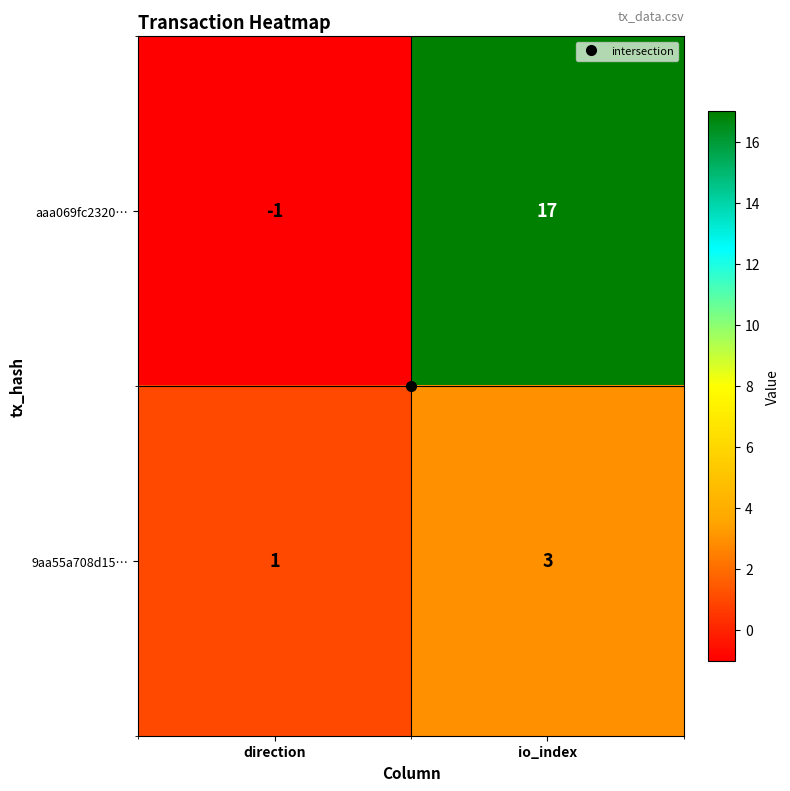

What is the sum of all 9aa55a708d15… values?

4